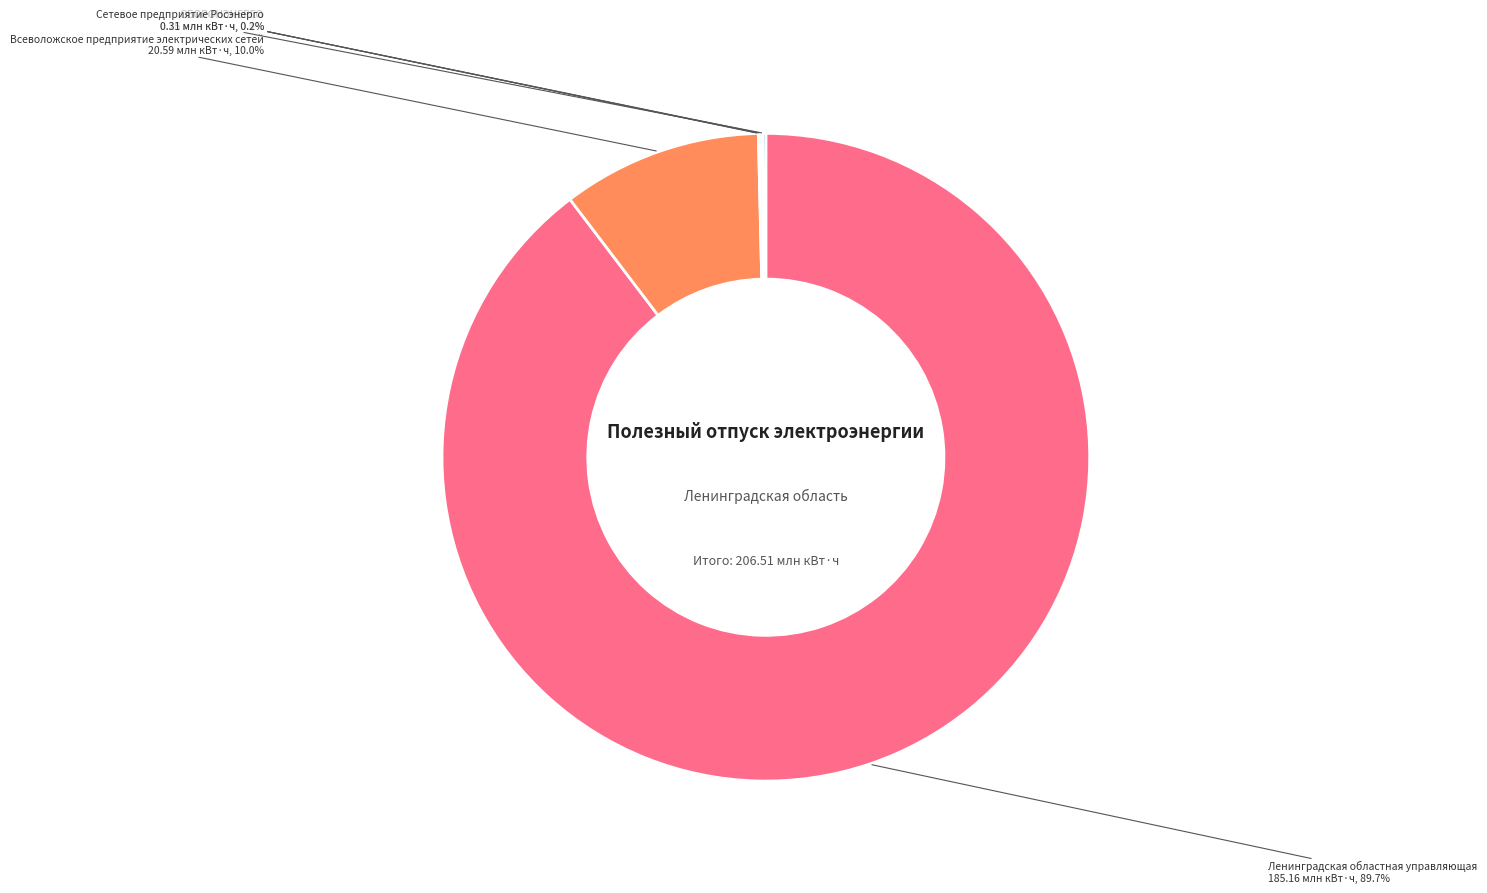

Is there a majority slice in this chart?

Yes